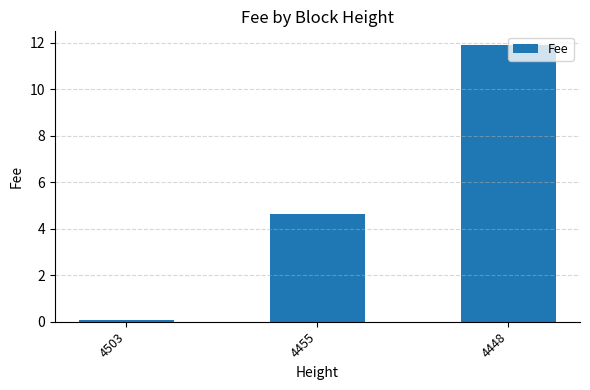

What is the sum of the values at 4448 and 4503?

12.0